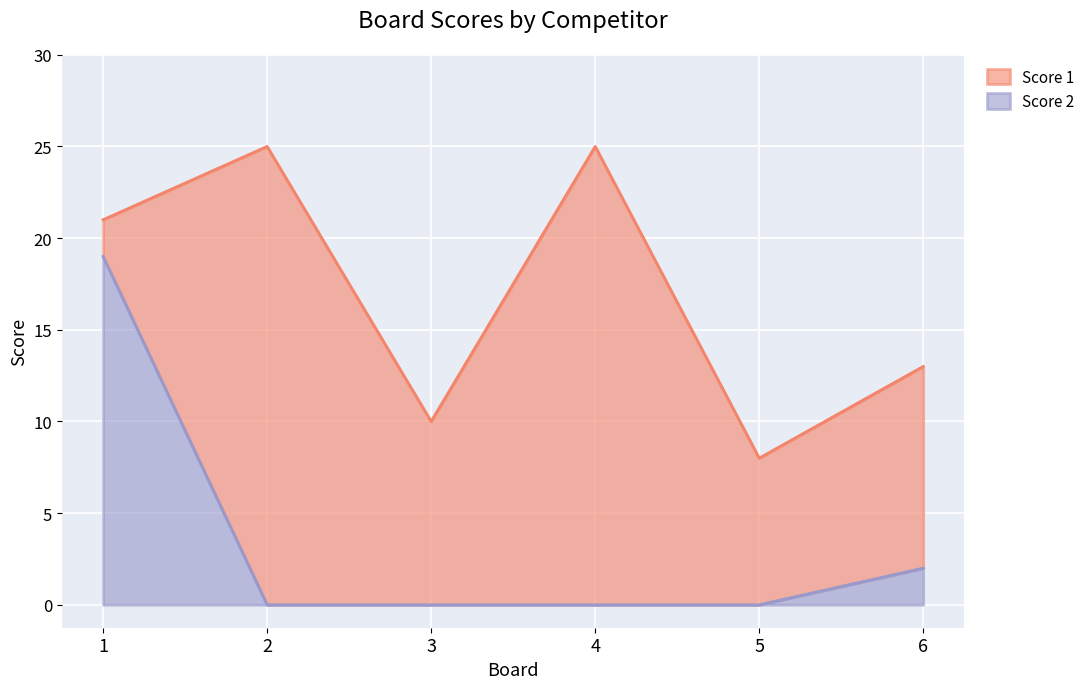

At which category does the chart reach its peak across all series?

1